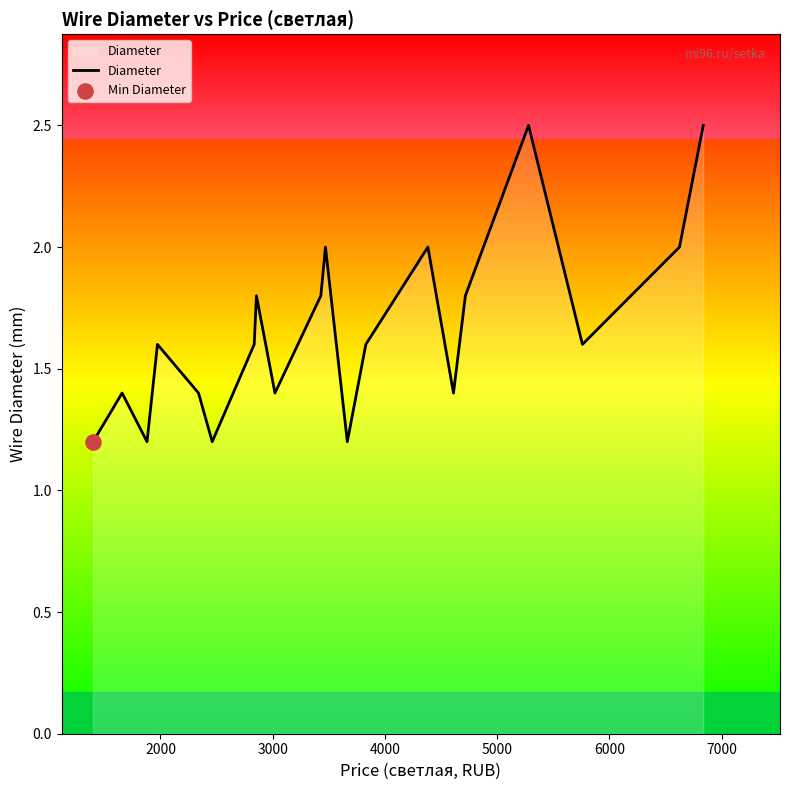

What is the maximum value shown in the chart?

2.5